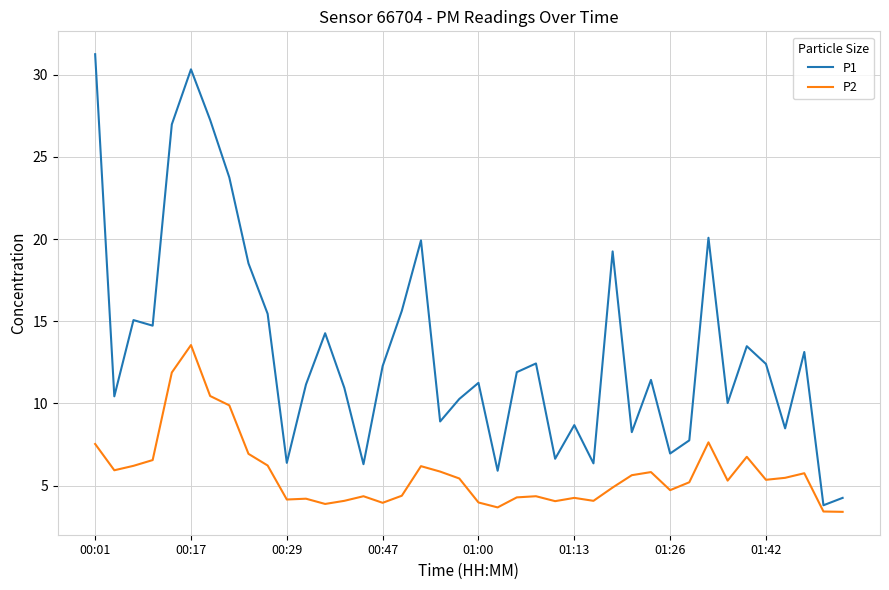

Which series has the largest total across all categories?

P1